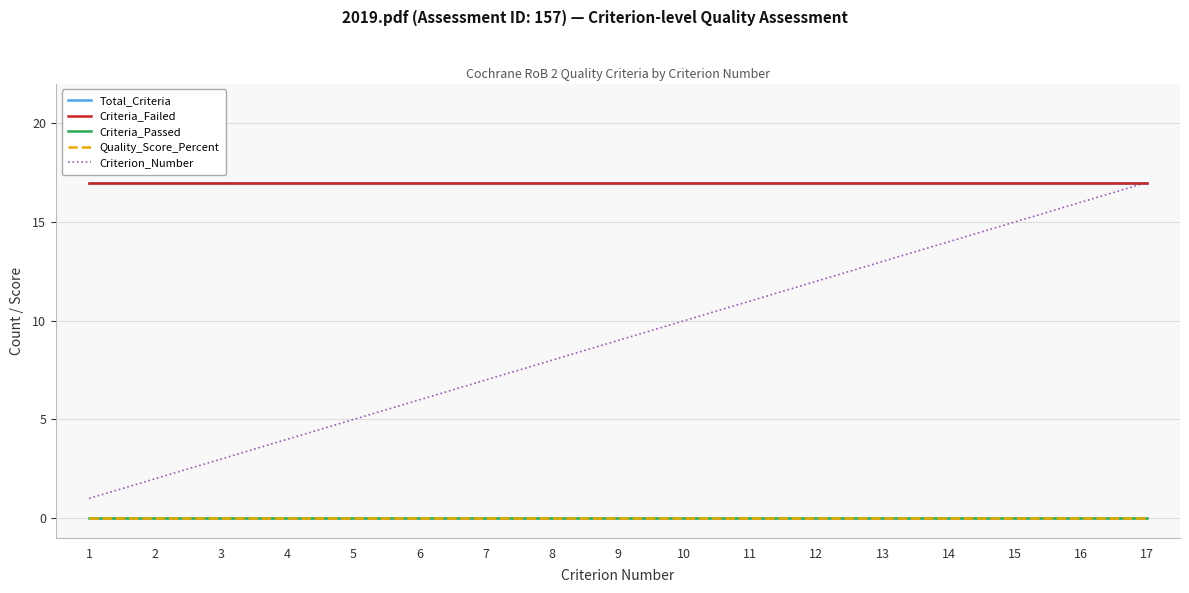

What is the minimum value for Total_Criteria?

17